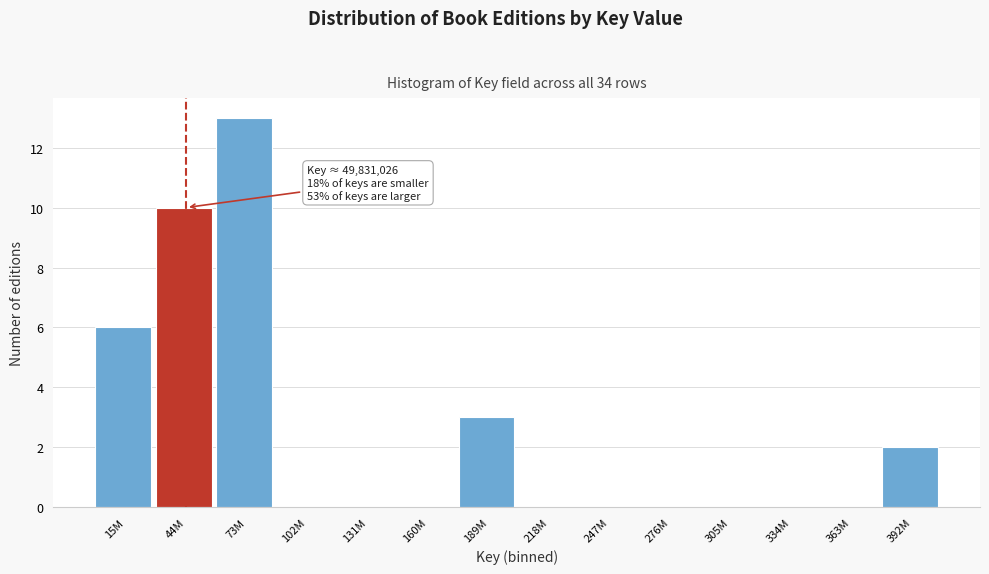

Reading left to right, list all the values displayed in this chart.

15M=6	44M=10	73M=13	102M=0	131M=0	160M=0	189M=3	218M=0	247M=0	276M=0	305M=0	334M=0	363M=0	392M=2